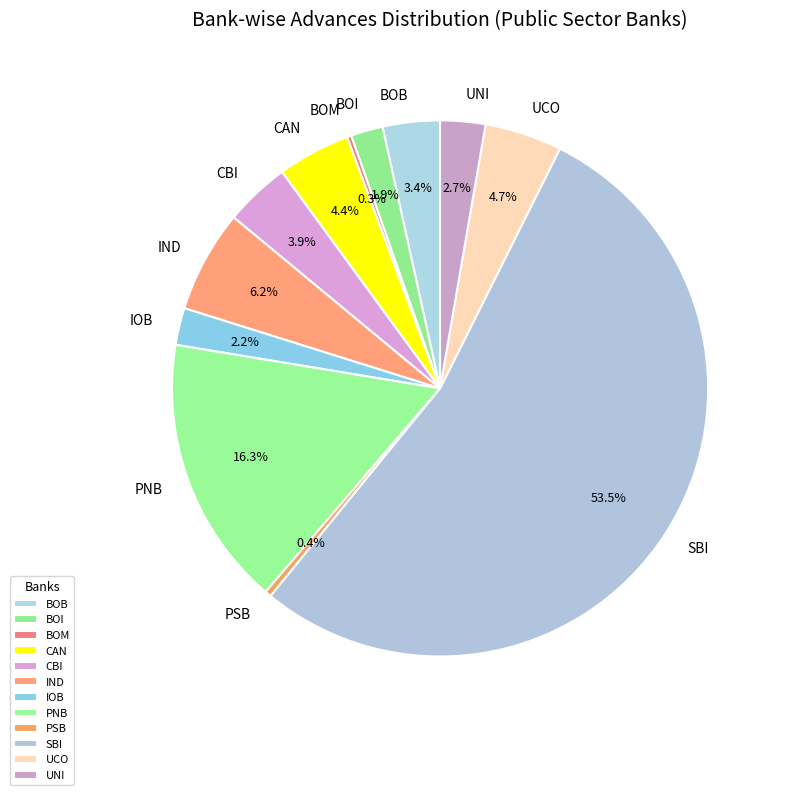

Which category has the biggest portion of the pie?

SBI